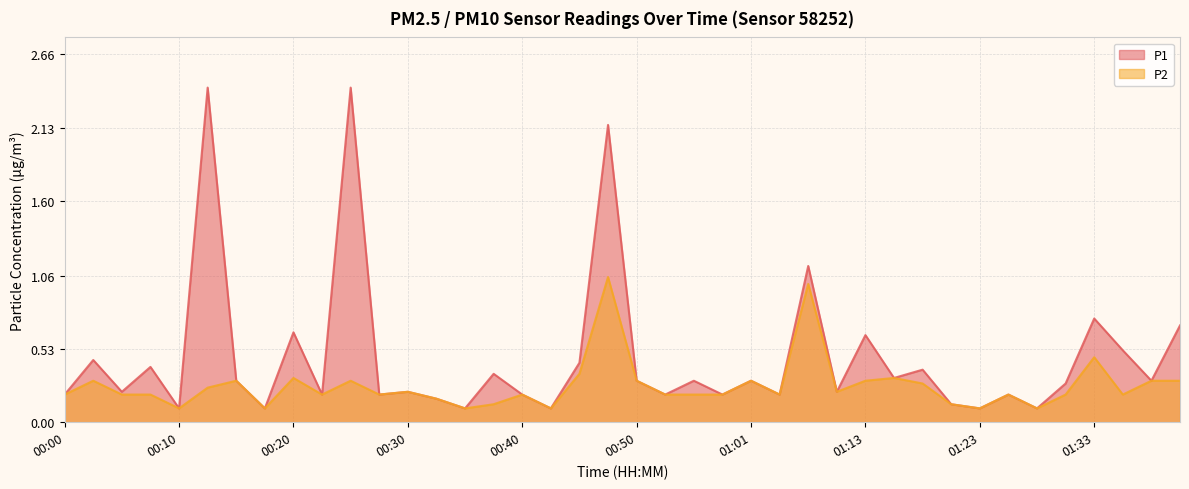

The value of P2 at 00:30 is 0.2. True or false?

True